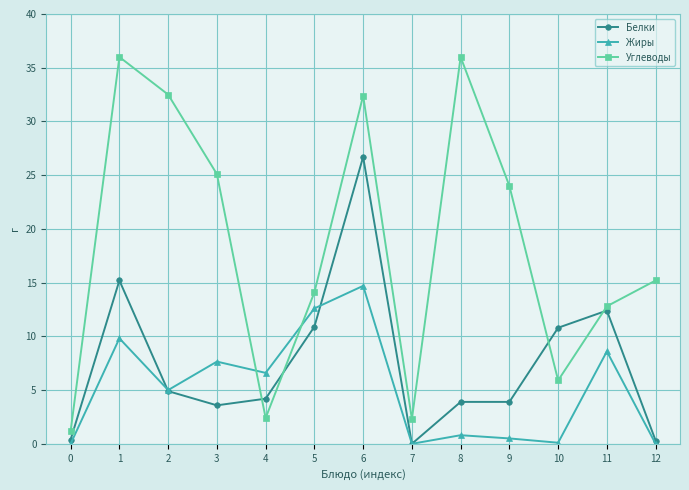

How many interior local valleys does the Жиры series have?

4